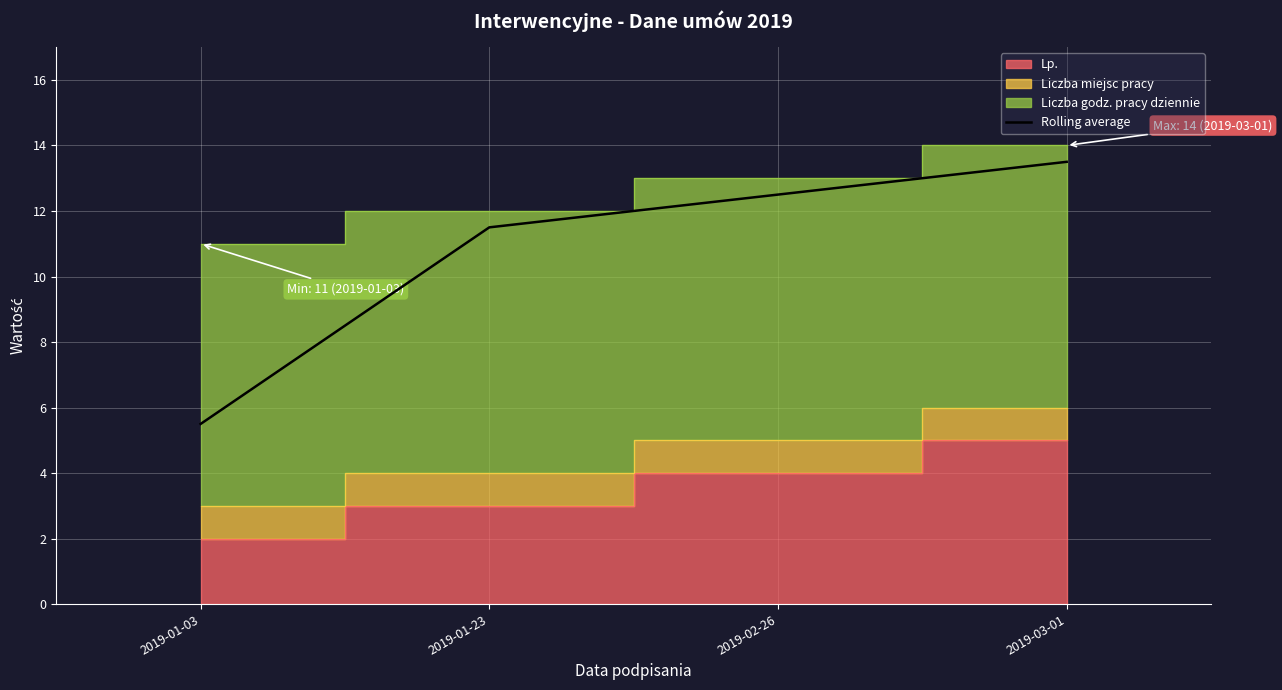

Reading left to right, what are all the values shown in this chart?

5.5	11.5	12.5	13.5